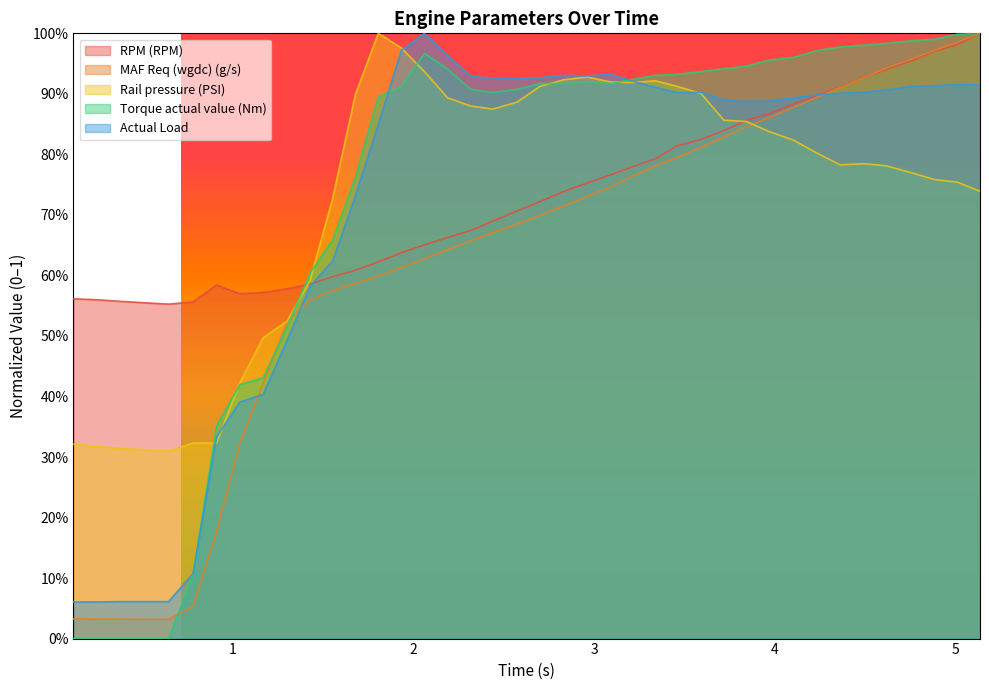

How many interior local valleys does the RPM (RPM) series have?

2